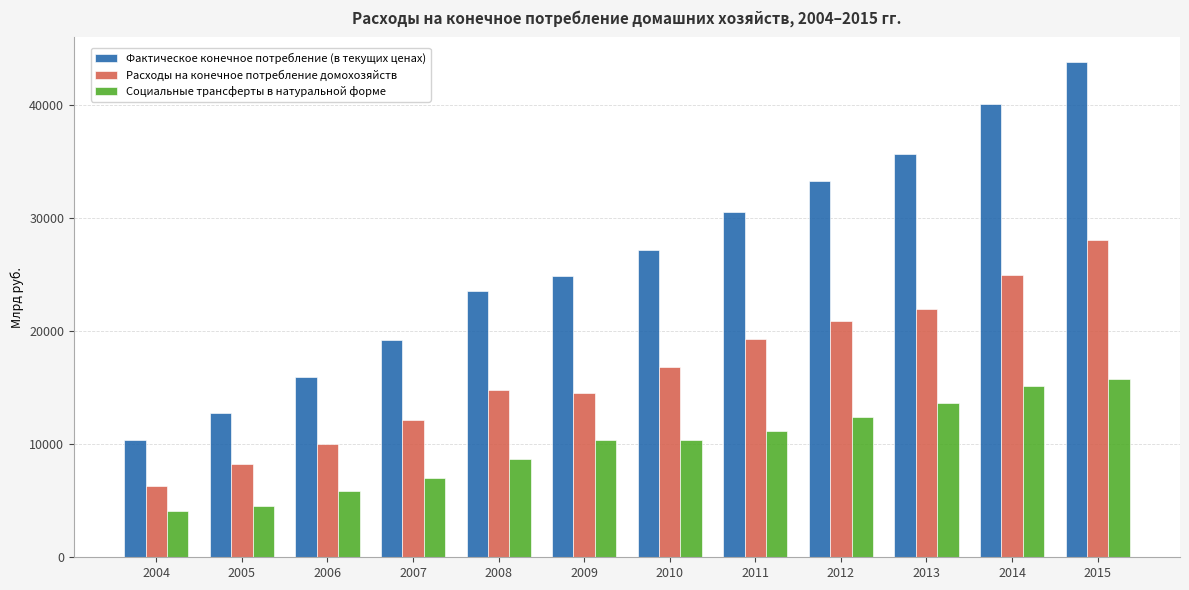

Is it true that Фактическое конечное потребление (в текущих ценах) equals 3911.3 at 2004?

False